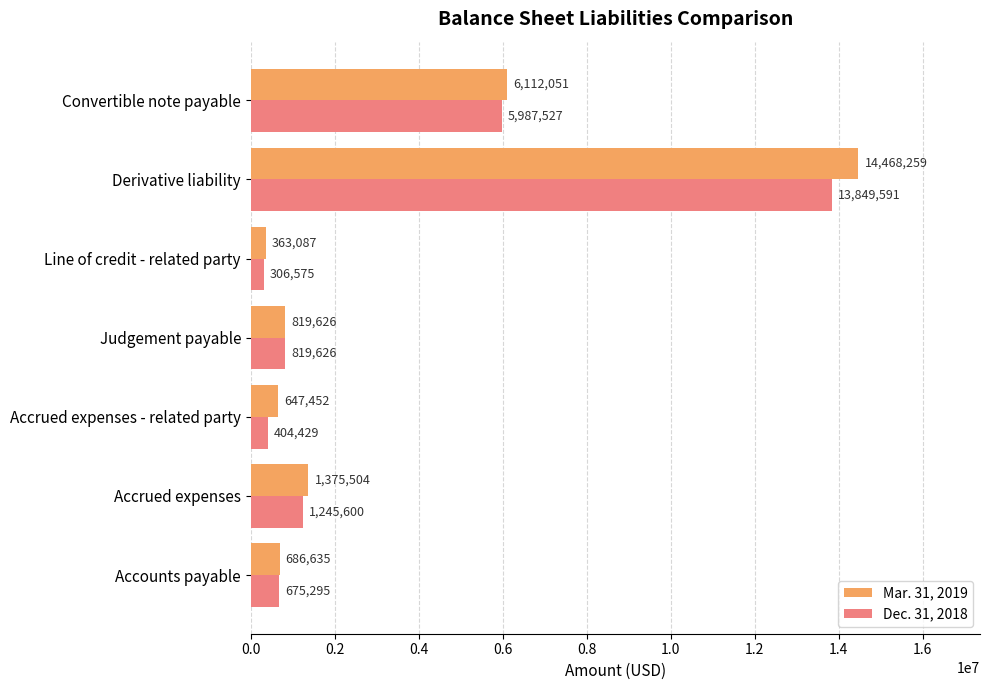

Where is Mar. 31, 2019 nearest to the value 7415673?

Convertible note payable